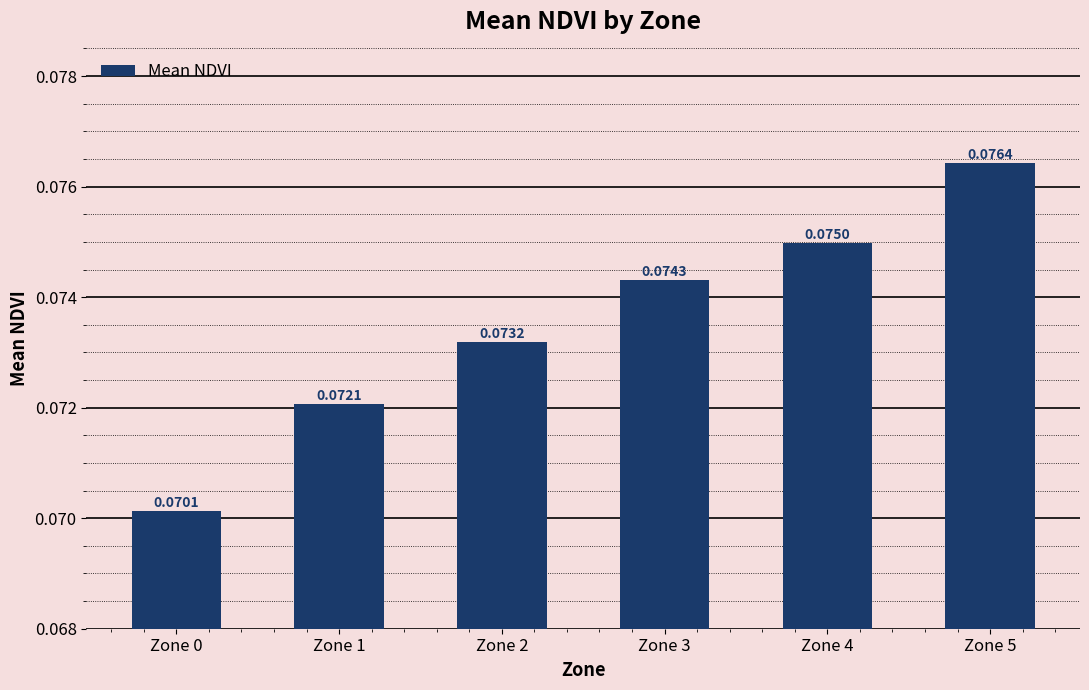

Which has a higher value, Zone 1 or Zone 4?

Zone 4